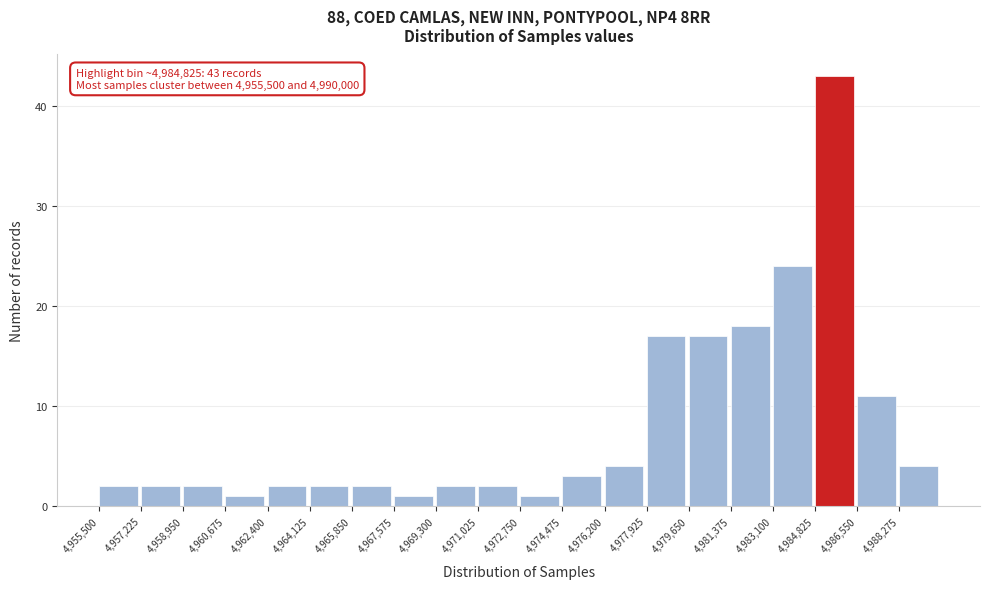

Which range on the x-axis has the tallest bar?

4984800 to 4986600